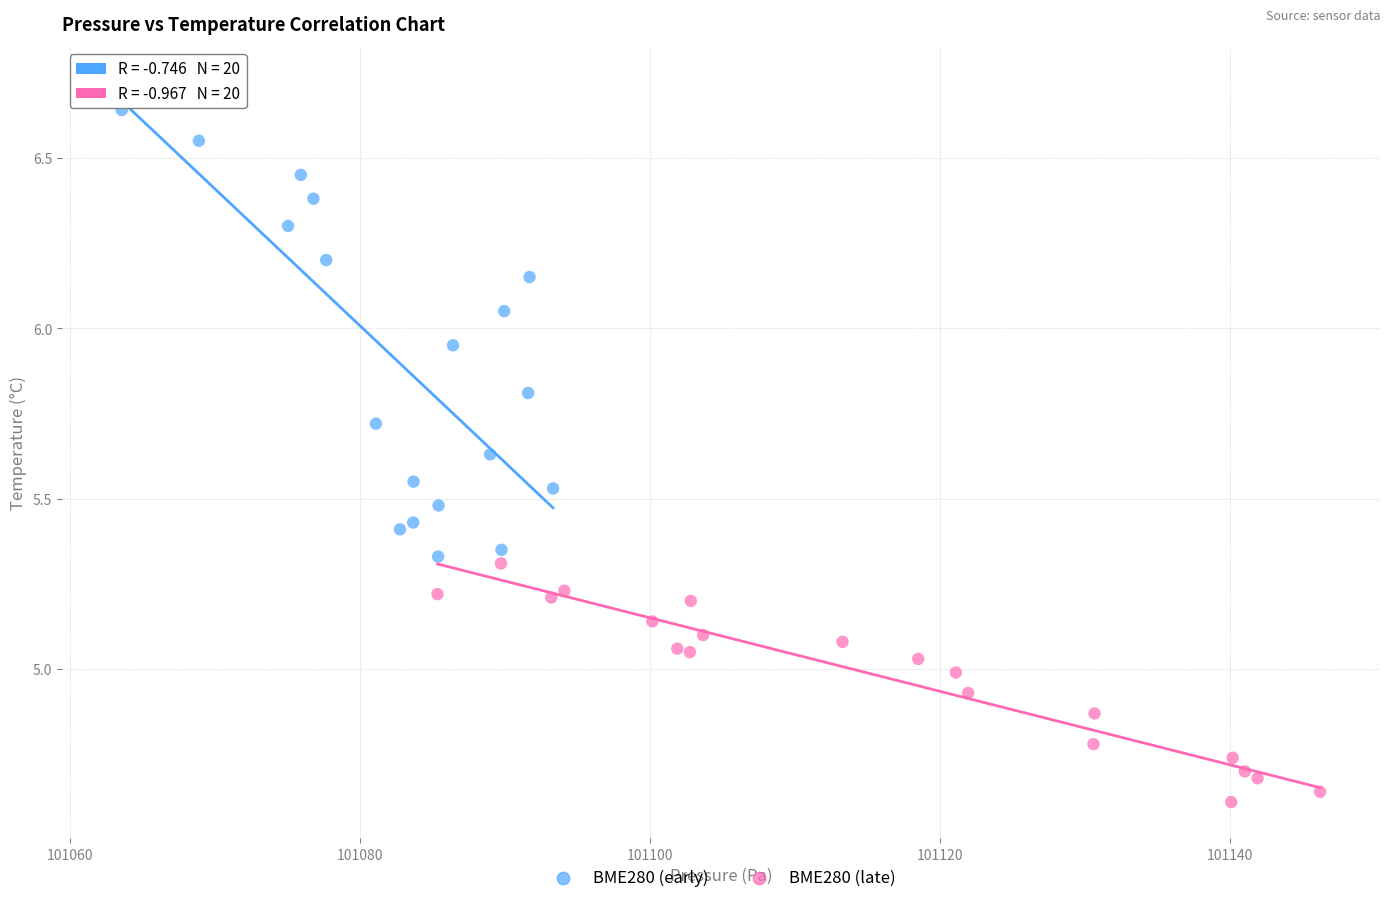

Which series reaches the minimum Y coordinate?

BME280 (late)